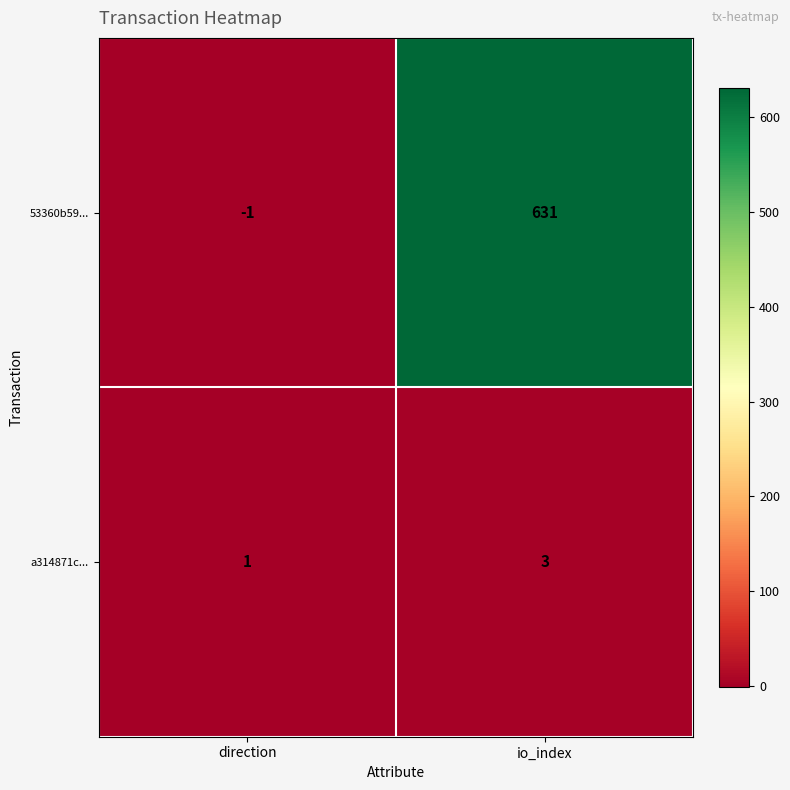

Reading left to right, what are all the values shown in this chart?

53360b59...: -1	631
a314871c...: 1	3